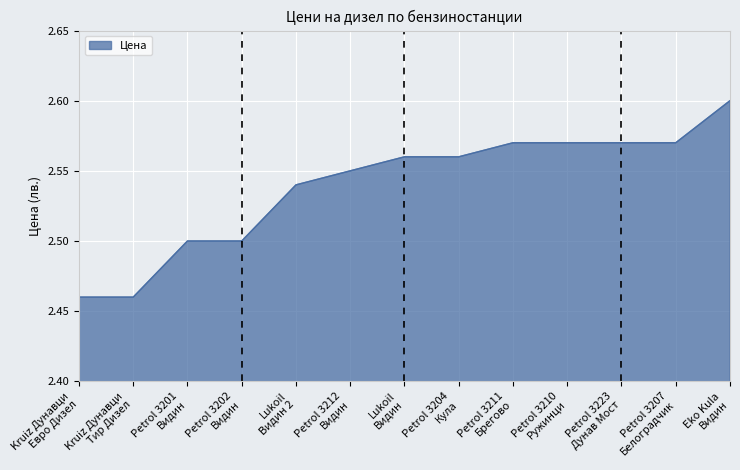

Does the chart display data point markers on the line(s)?

No